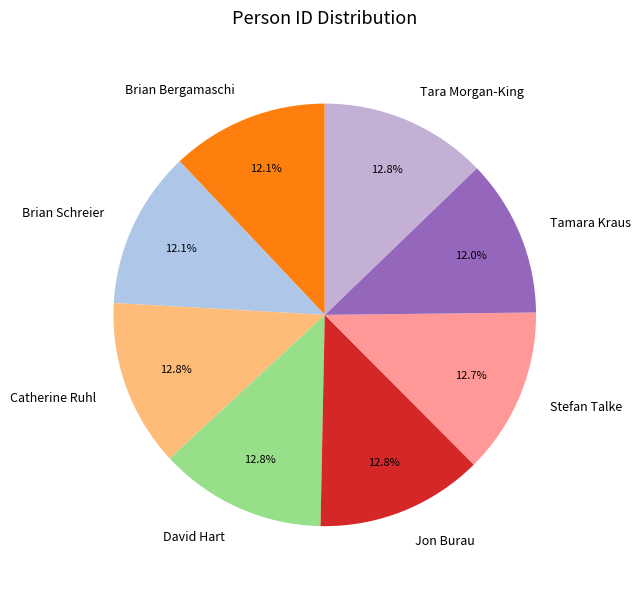

What percentage is NOT represented by Jon Burau?

87.2%